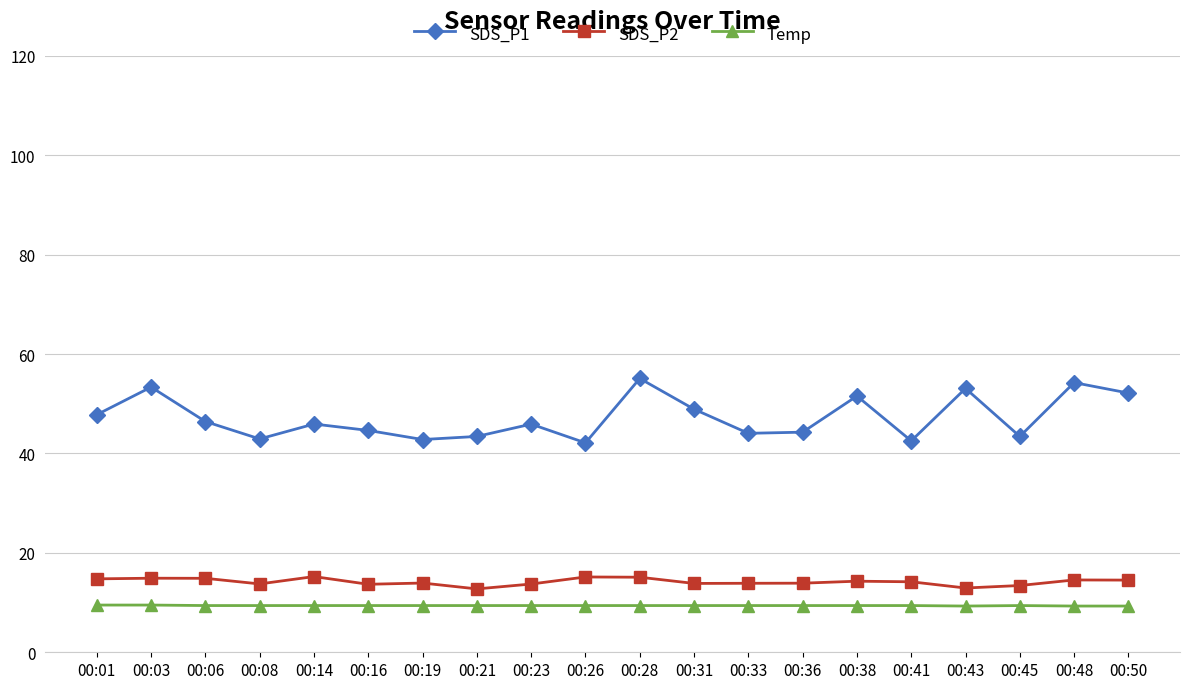

Which series has the widest spread of values?

SDS_P1